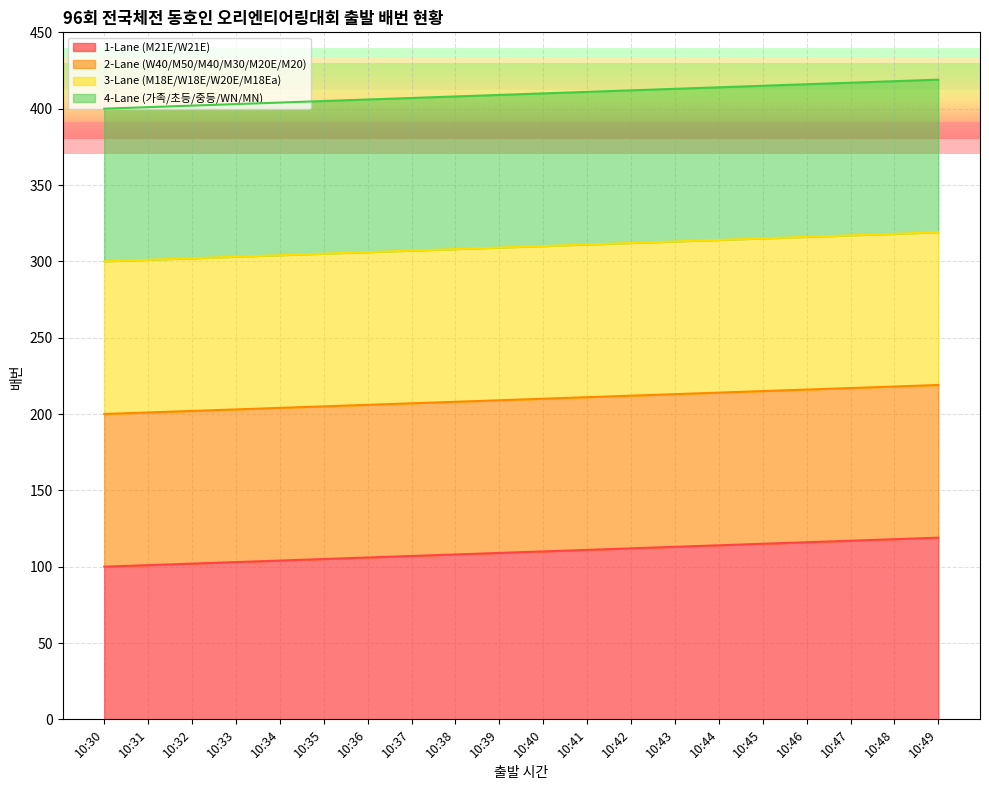

True or false: 4-Lane (가족/초등/중등/WN/MN) has more than 0 interior local peaks.

False